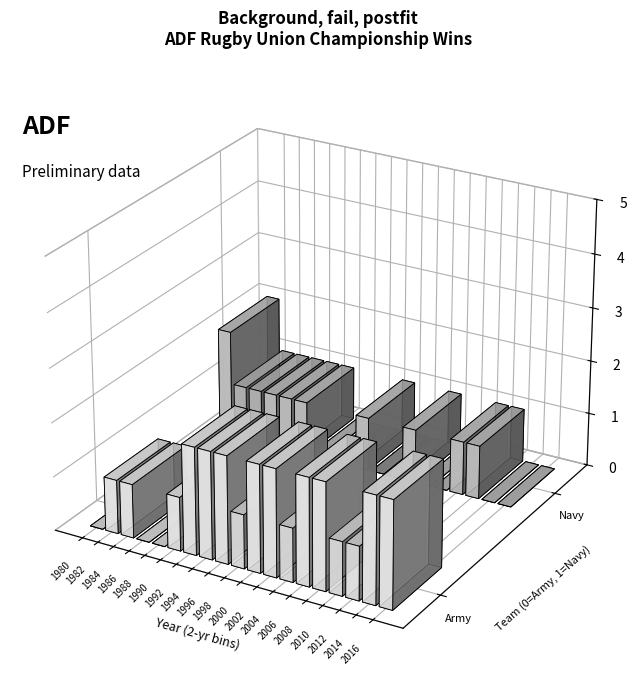

Is it true that Army equals 2 at 3?

False